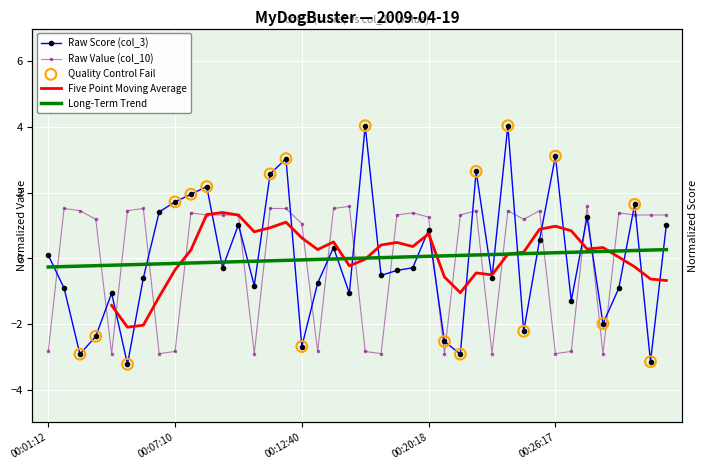

Which series reaches the minimum Y coordinate?

col_3